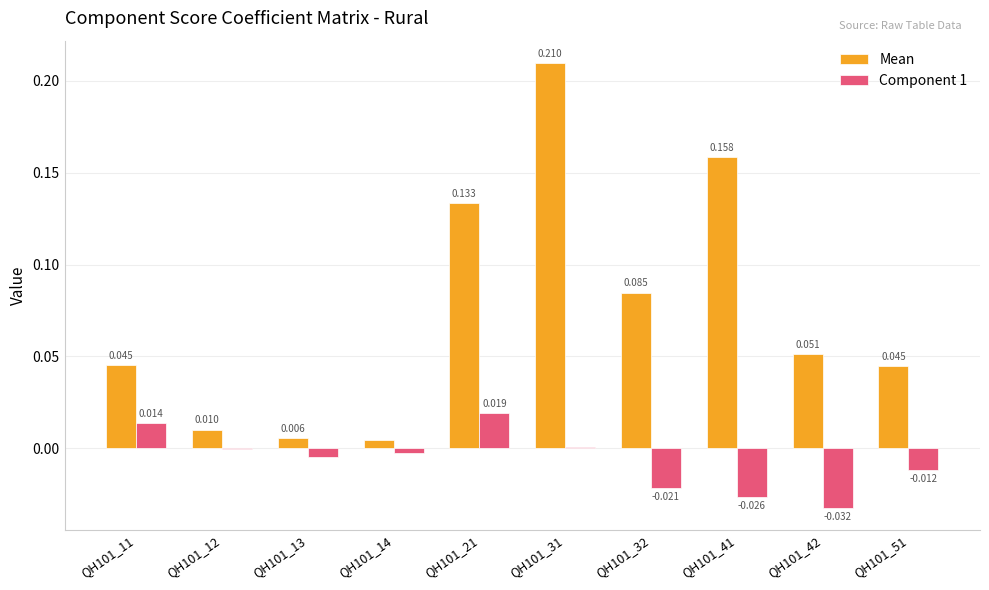

How many categories are shown in the chart?

10